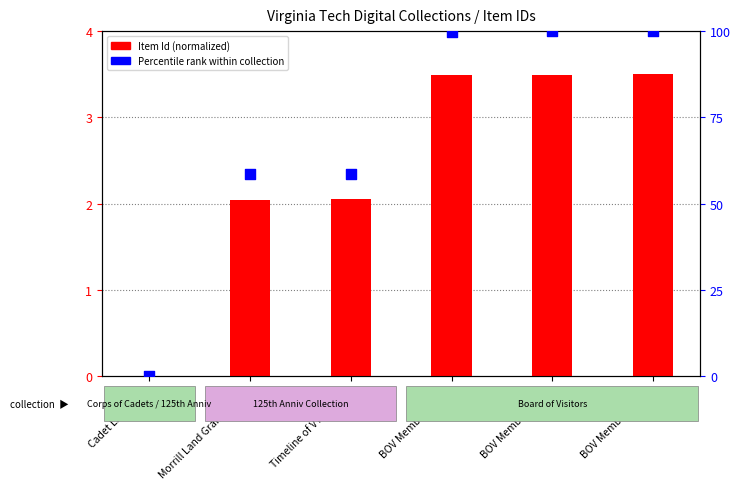

What are all the series names shown in the legend?

Item Id (normalized), Percentile rank within collection